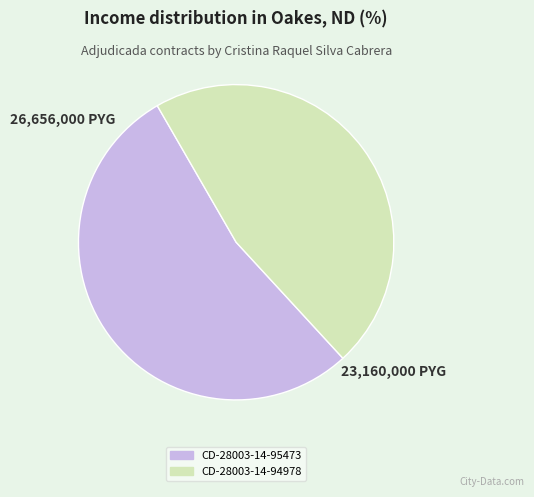

Is there a majority slice in this chart?

Yes